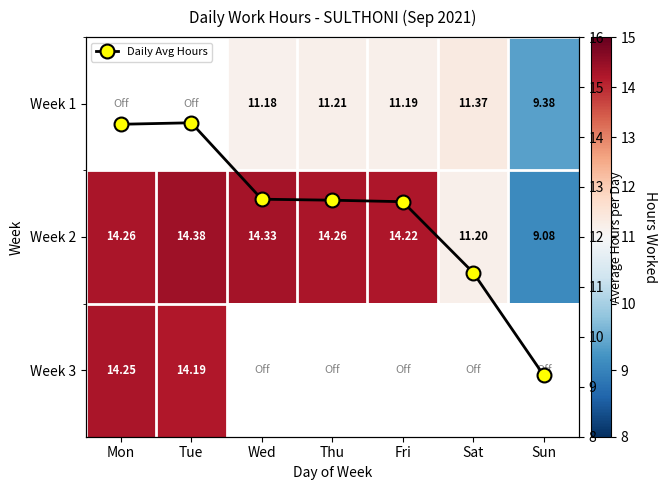

At which category does the chart reach its minimum across all series?

Mon